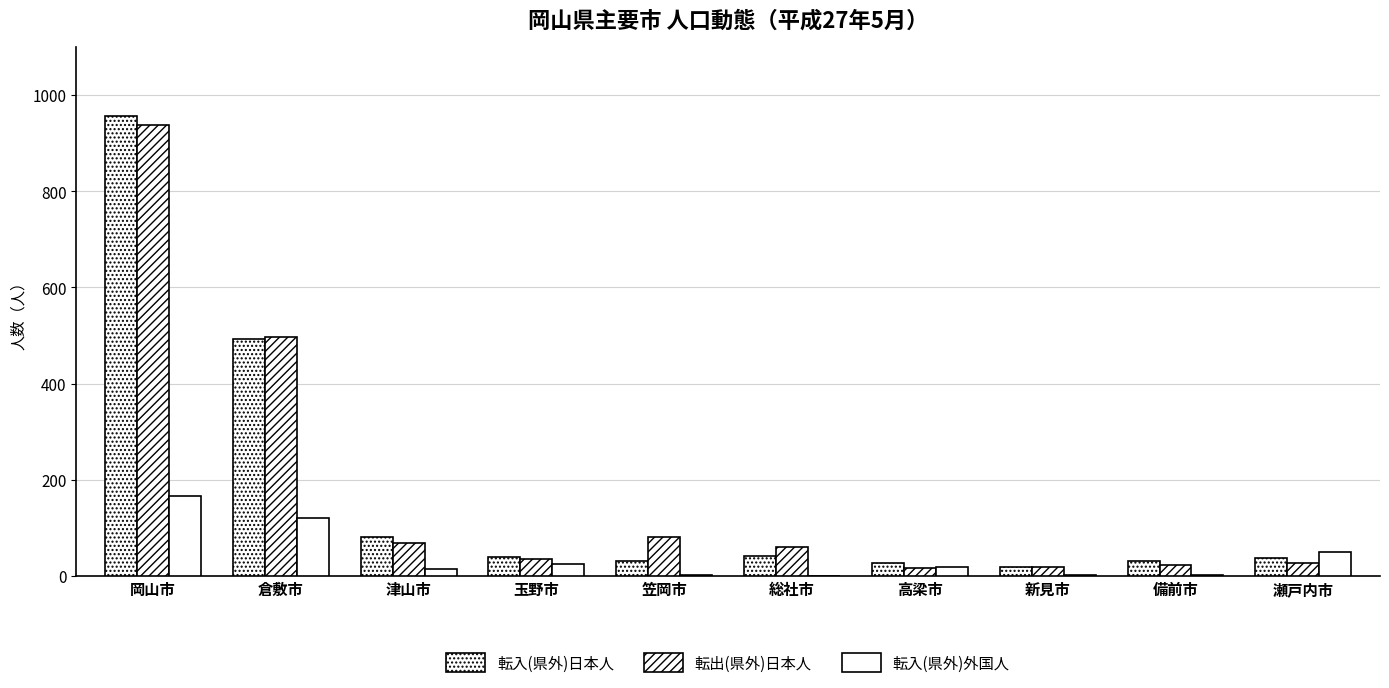

At which label does 転入(県外)日本人 first exceed 39?

岡山市